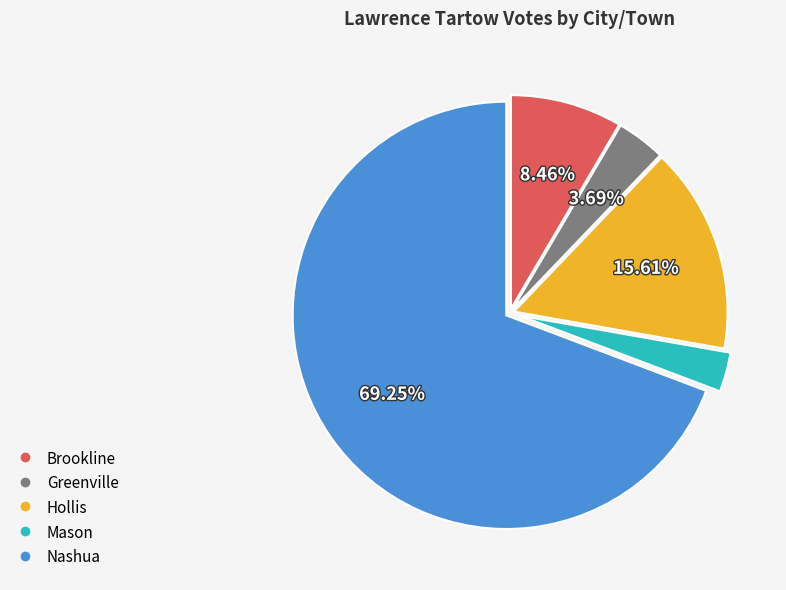

To the nearest percent, what portion does Greenville represent?

4%